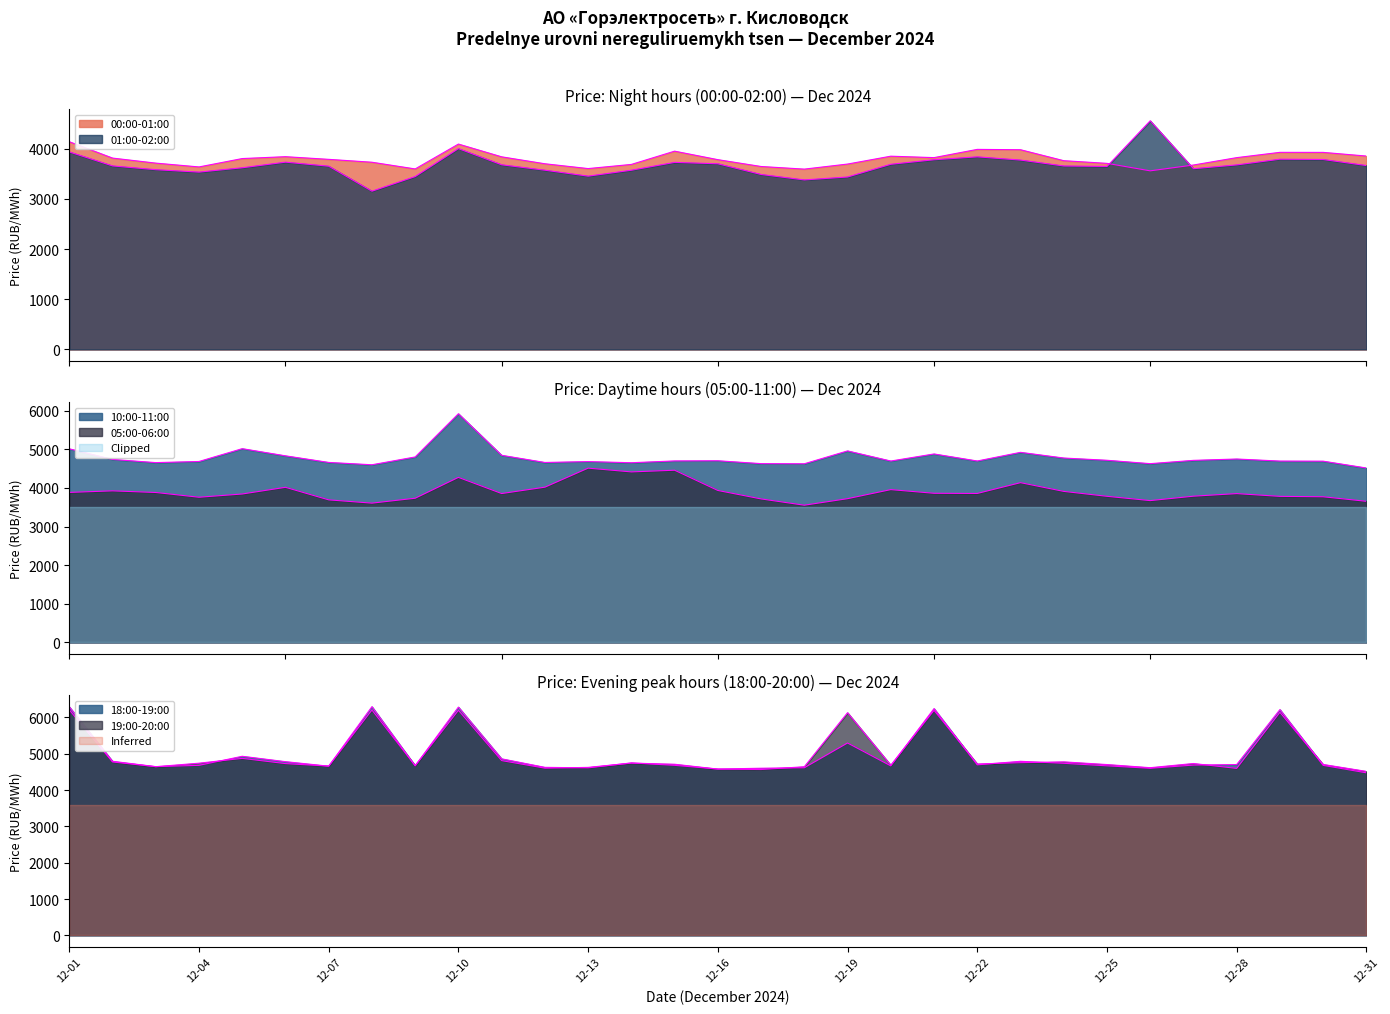

True or false: 00:00-01:00 has more than 1 points higher than both neighbors.

True